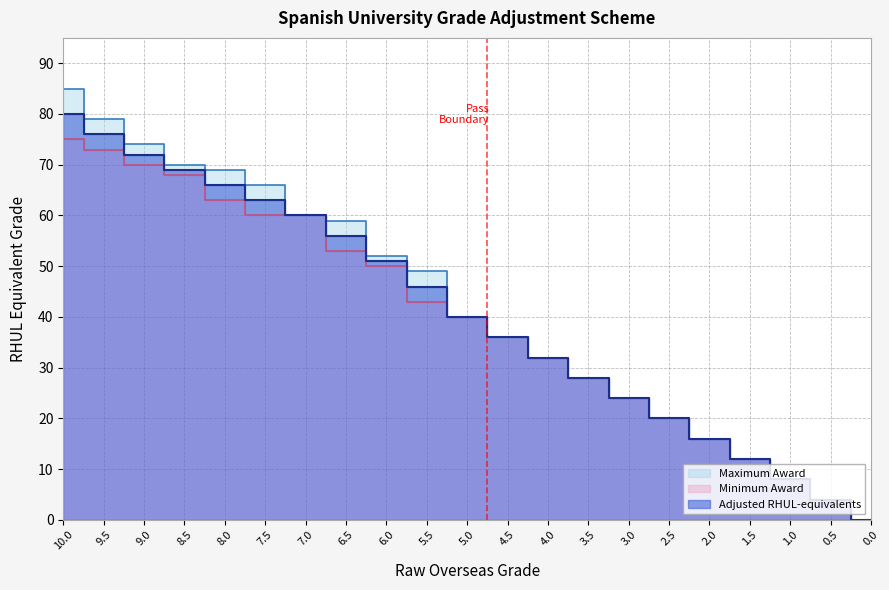

Between 8 and 6, which is larger?

8